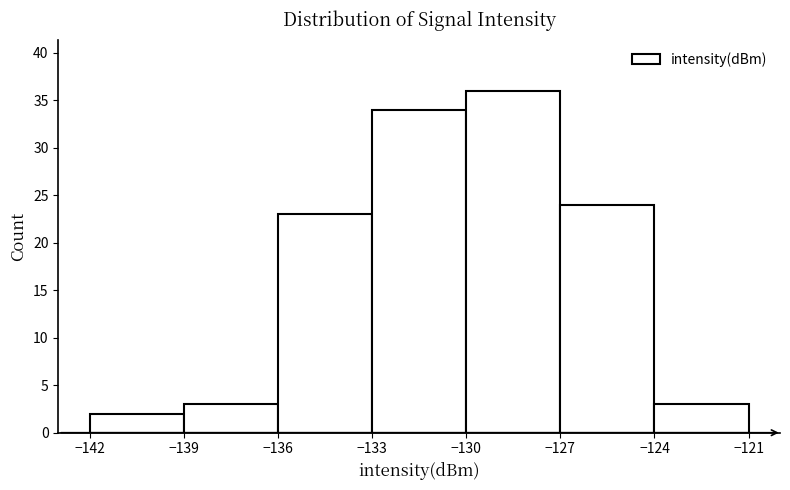

Reading left to right, transcribe this chart: for each bar, give the range it covers on the x-axis and its height. The values are not printed on the chart, so give them approximately, as read against the axis.

-142 to -139: 2
-139 to -136: 3
-136 to -133: 23
-133 to -130: 34
-130 to -127: 36
-127 to -124: 24
-124 to -121: 3